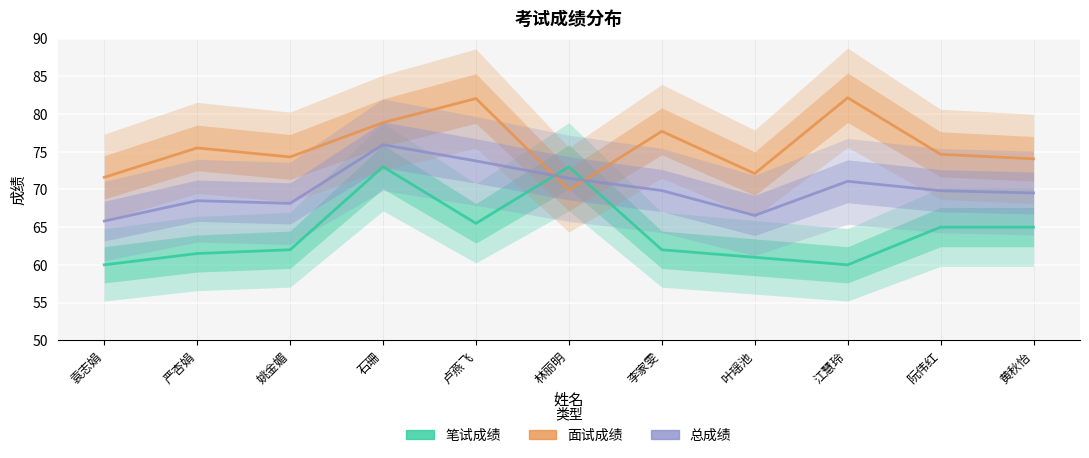

Rank the series by their average value, from lowest to highest.

笔试成绩, 总成绩, 面试成绩